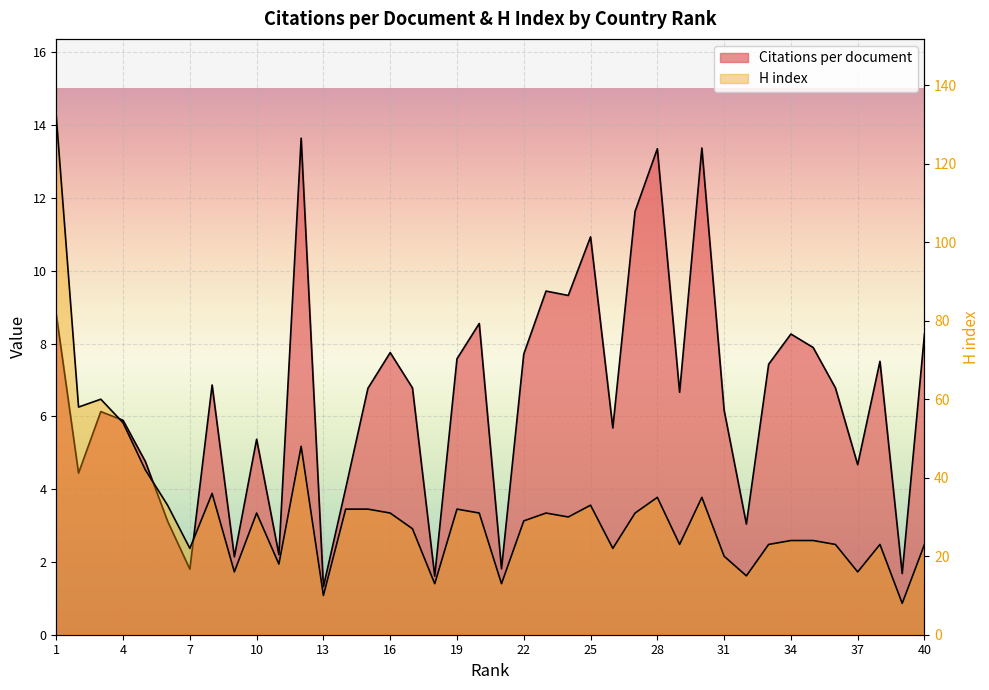

What is the value of the Citations per document point at the 9th from the left?

2.1